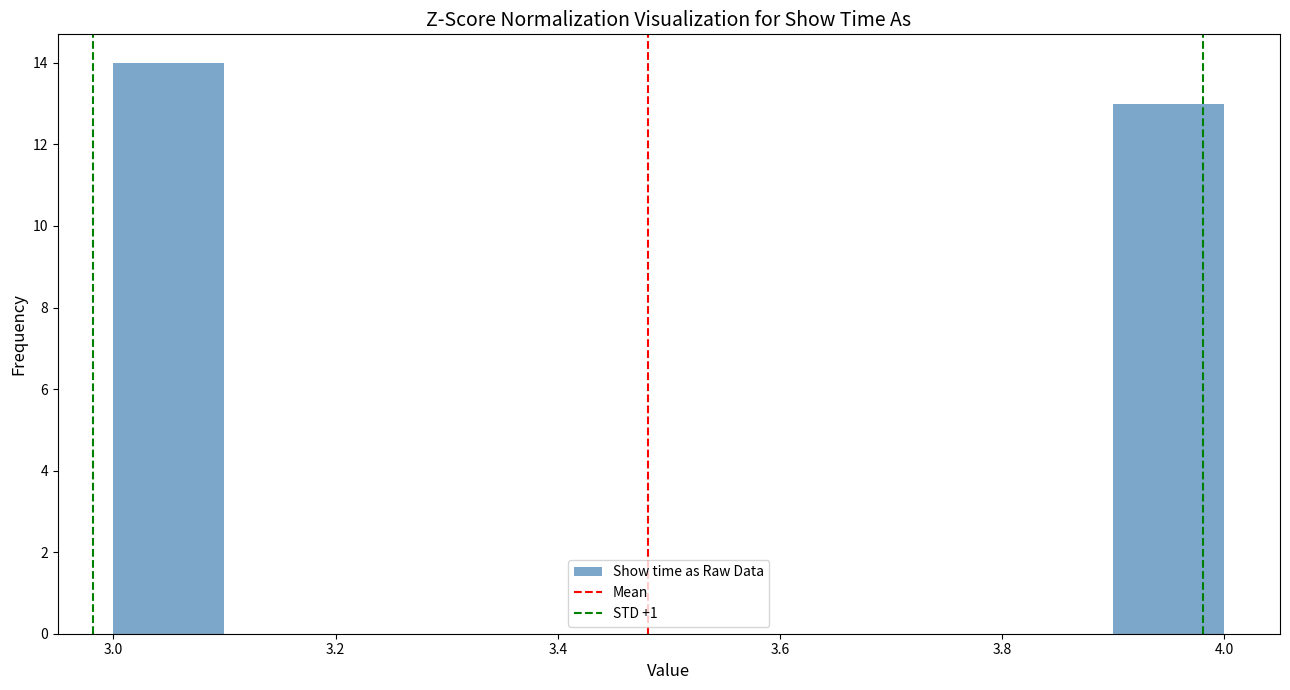

Reading left to right, list every bar in this chart as the range it spans on the x-axis followed by its height. The values are not printed on the chart, so give them approximately, as read against the axis.

3.0 to 3.1: 14
3.1 to 3.2: 0
3.2 to 3.3: 0
3.3 to 3.4: 0
3.4 to 3.5: 0
3.5 to 3.6: 0
3.6 to 3.7: 0
3.7 to 3.8: 0
3.8 to 3.9: 0
3.9 to 4.0: 13